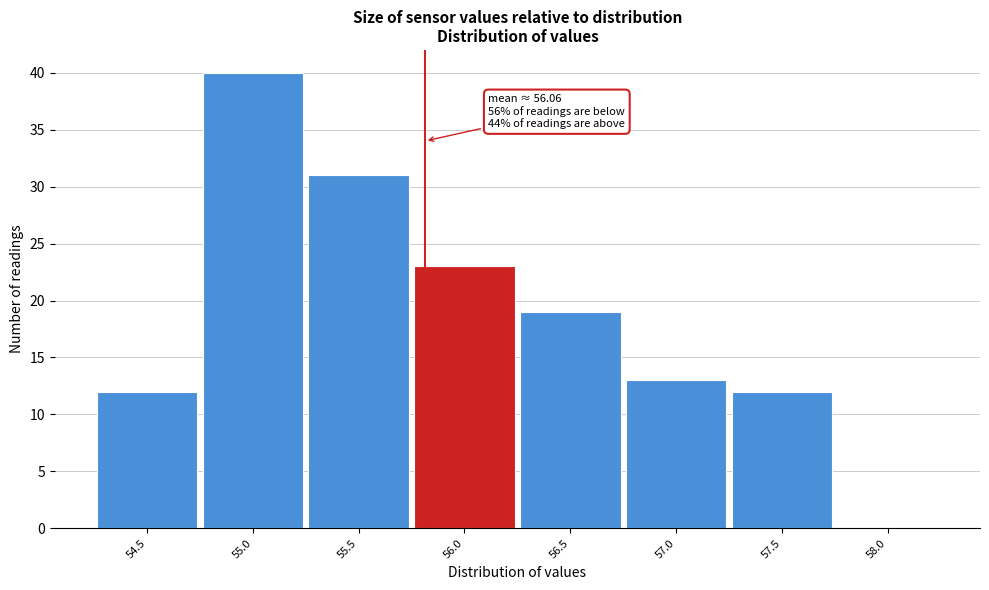

Reading left to right, list all the values displayed in this chart.

54.5=12	55.0=40	55.5=31	56.0=23	56.5=19	57.0=13	57.5=12	58.0=0